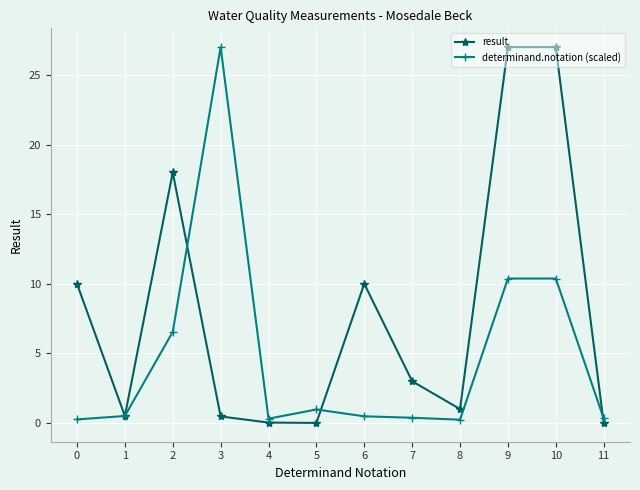

Does the chart have visible grid lines?

Yes